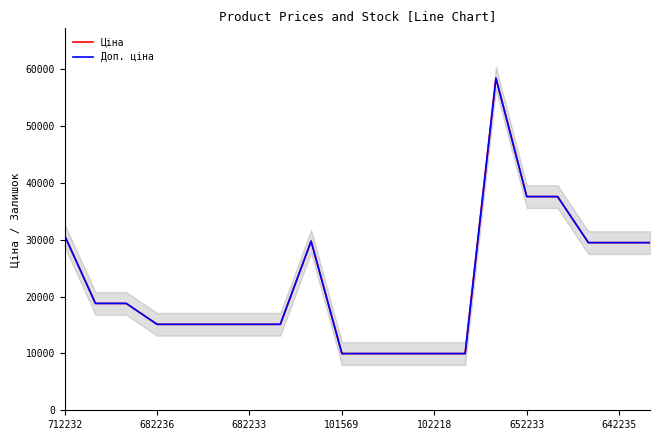

True or false: Доп. ціна and Ціна cross at least once.

False